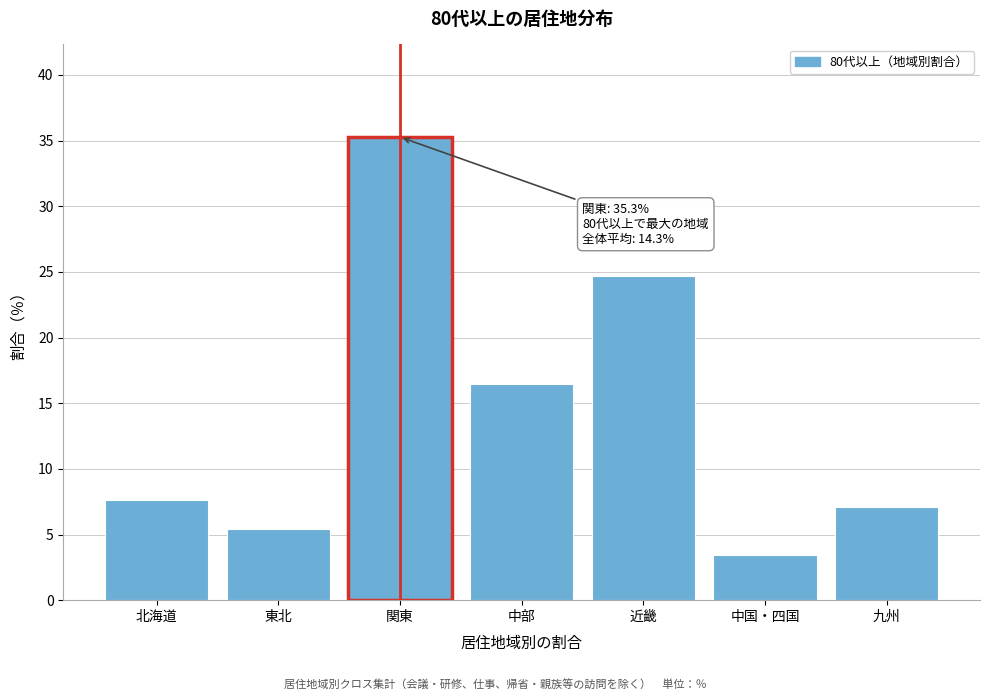

Reading left to right, transcribe all the data shown in this chart.

北海道=7.6	東北=5.4	関東=35.3	中部=16.5	近畿=24.7	中国・四国=3.5	九州=7.1